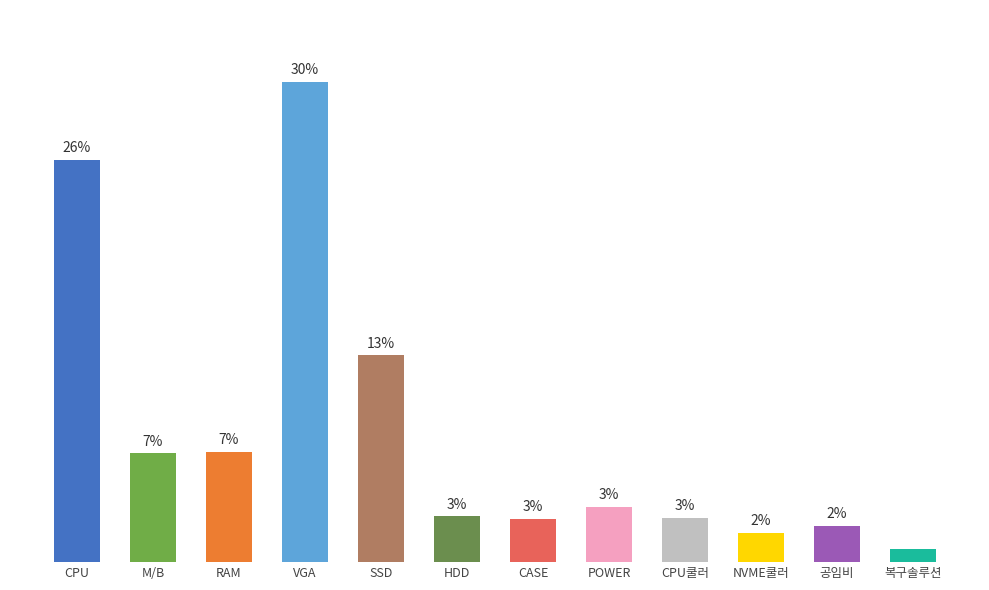

What is the difference between the maximum and minimum values?

29.6